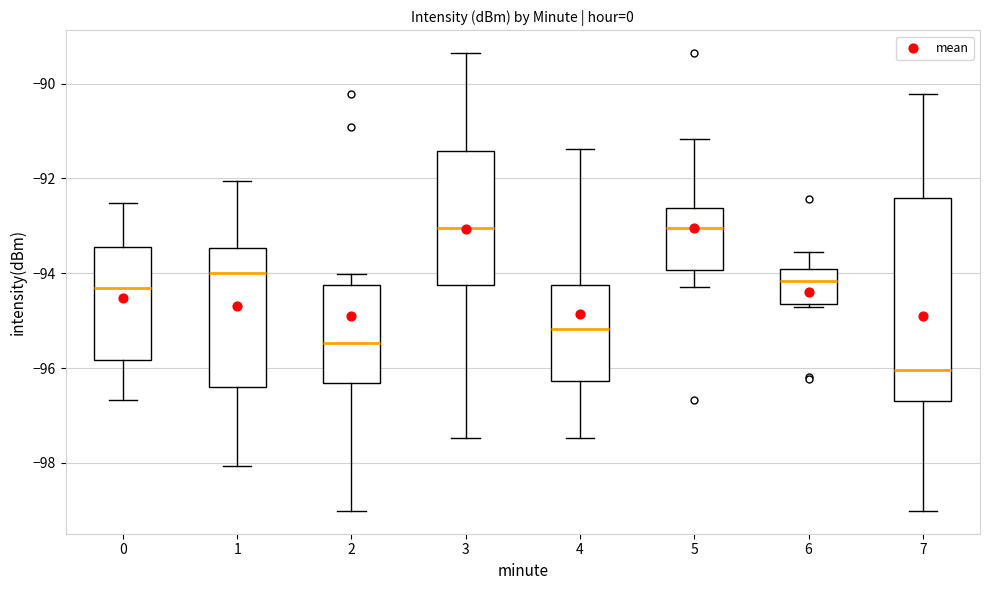

Where does the median line of the box at x = 1 sit on the y-axis? The values are not printed on the chart, so give them approximately, as read against the axis.

-94.0